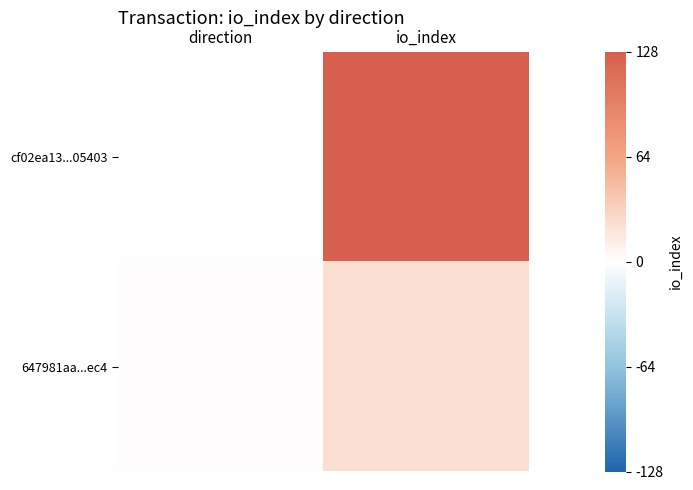

Reading left to right, extract all data points from this chart.

cf02ea13...05403: direction=-1	io_index=128
647981aa...ec4: direction=1	io_index=22